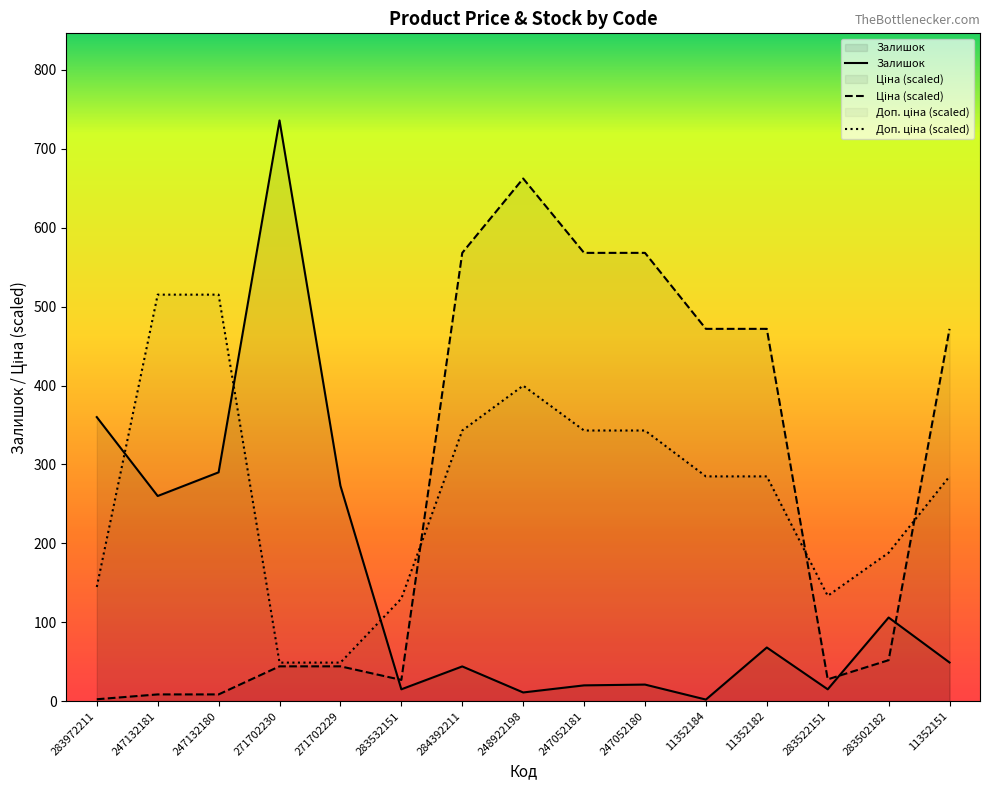

What is the sum of the Залишок values at 247052180 and 283522151?

36.0